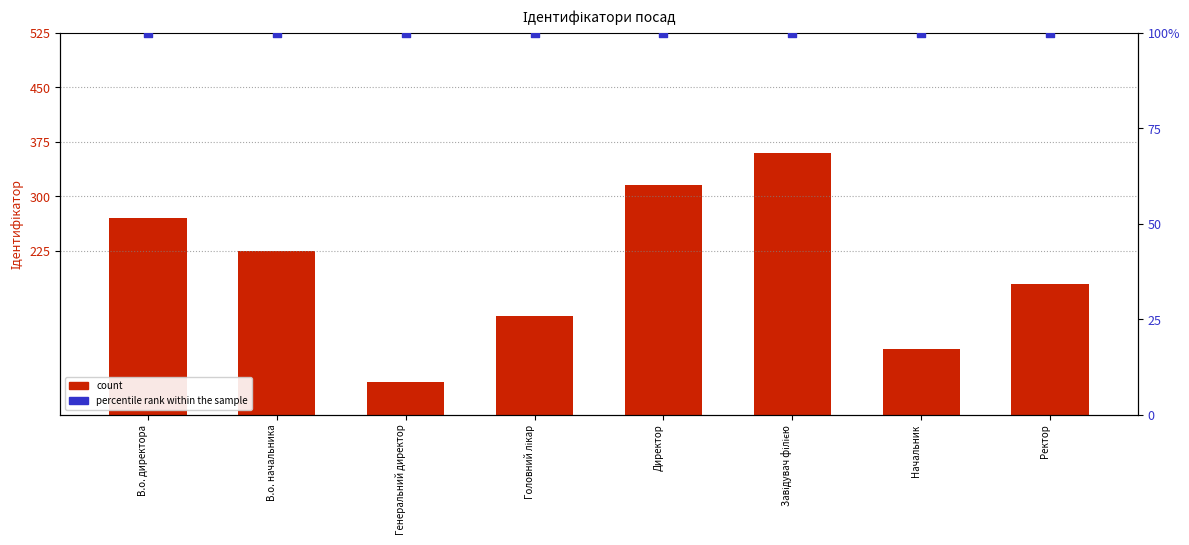

Is the value of percentile rank within the sample at Начальник greater than the value of count at Завідувач філією?

No